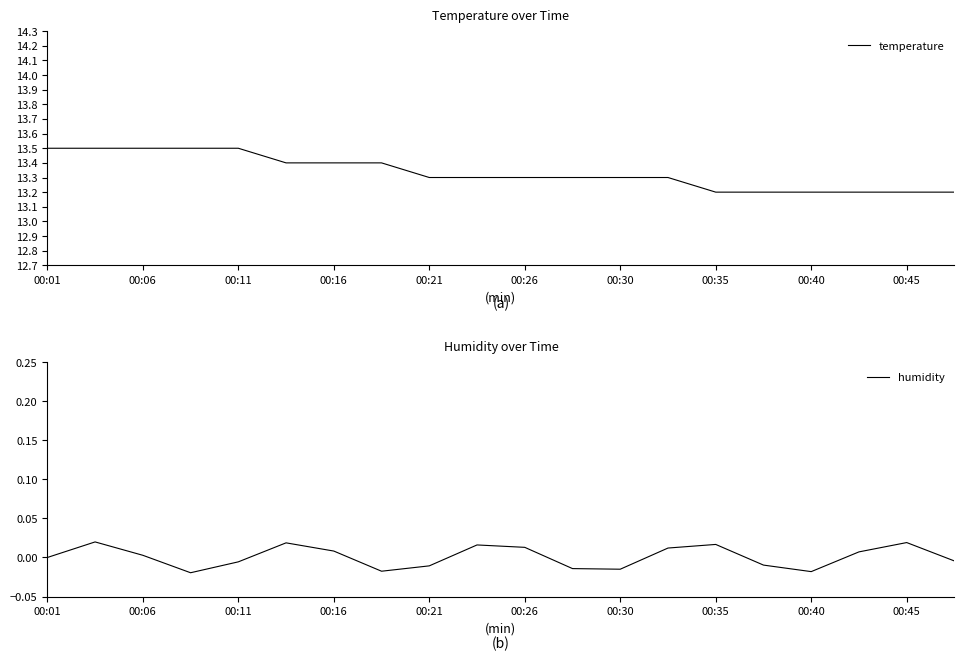

What is the spread (max minus min) of values at 00:01?

13.5